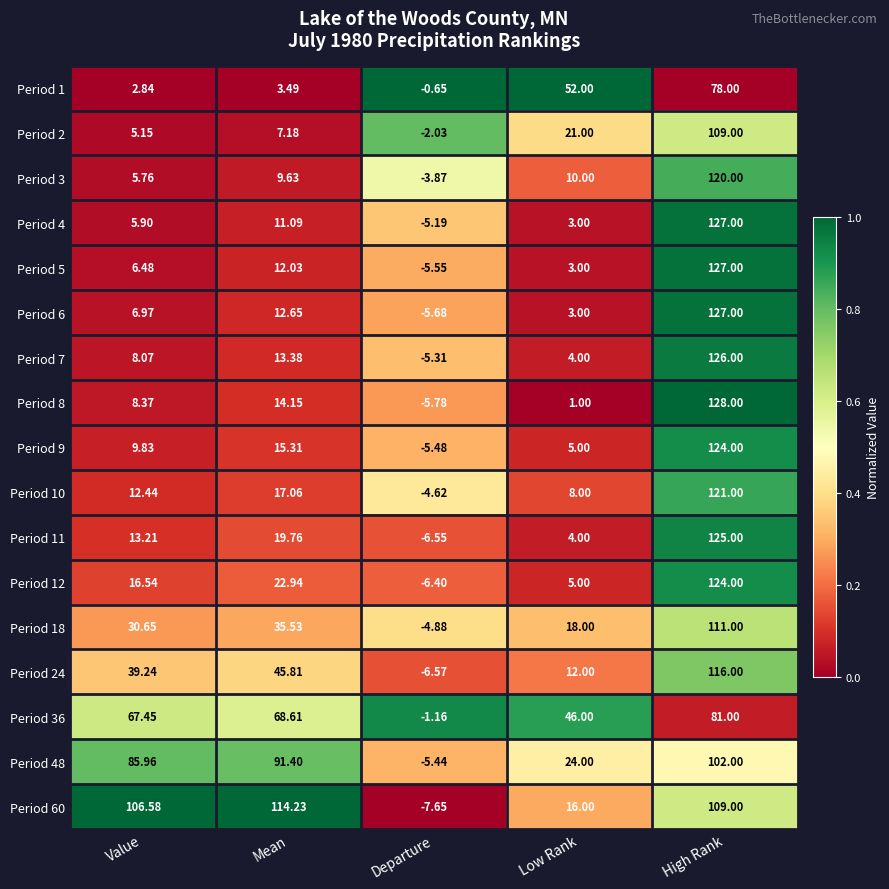

At which label is Period 7 closest to 60?

Mean